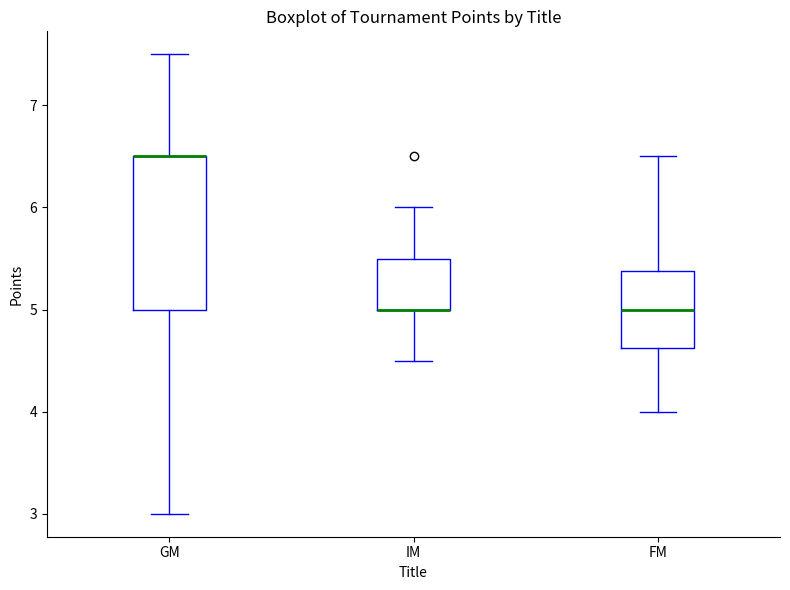

Where is the lower edge of the box for FM on the y-axis? The values are not printed on the chart, so give them approximately, as read against the axis.

4.6